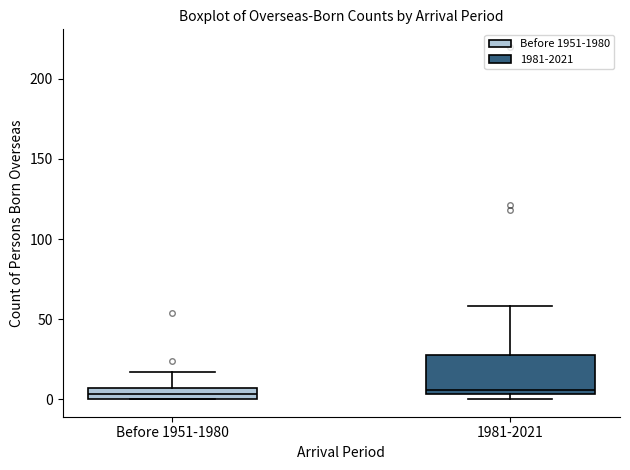

Where does the upper whisker of the box for Before 1951-1980 end on the y-axis? The values are not printed on the chart, so give them approximately, as read against the axis.

15